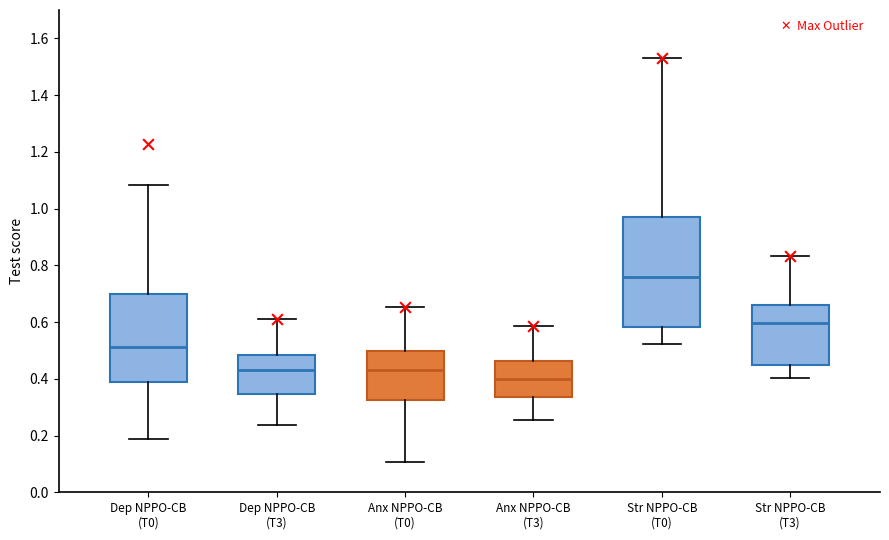

Which box is the tallest, from its lower edge to its upper edge?

Str NPPO-CB (T0)